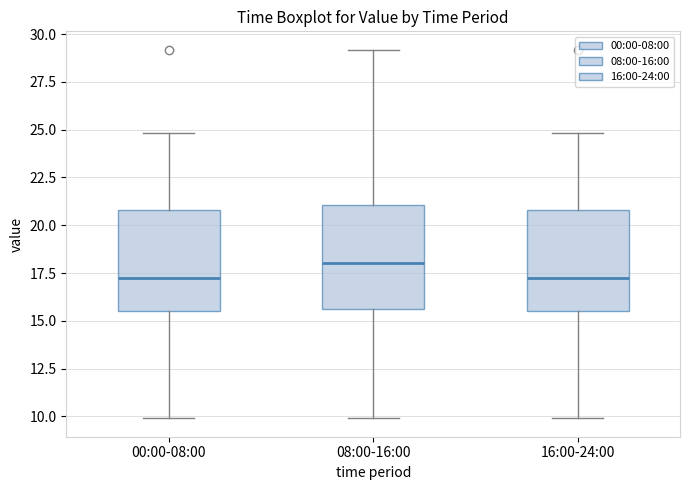

Reading left to right, transcribe this box plot: for each box, give where its median line is, the range the box spans, and where its two whiskers end, as read against the y-axis. The values are not printed on the chart, so give them approximately, as read against the axis.

00:00-08:00: median 17.0, box 15.5 to 21.0, whiskers 10.0 to 25.0
08:00-16:00: median 18.0, box 15.5 to 21.0, whiskers 10.0 to 29.0
16:00-24:00: median 17.0, box 15.5 to 21.0, whiskers 10.0 to 25.0